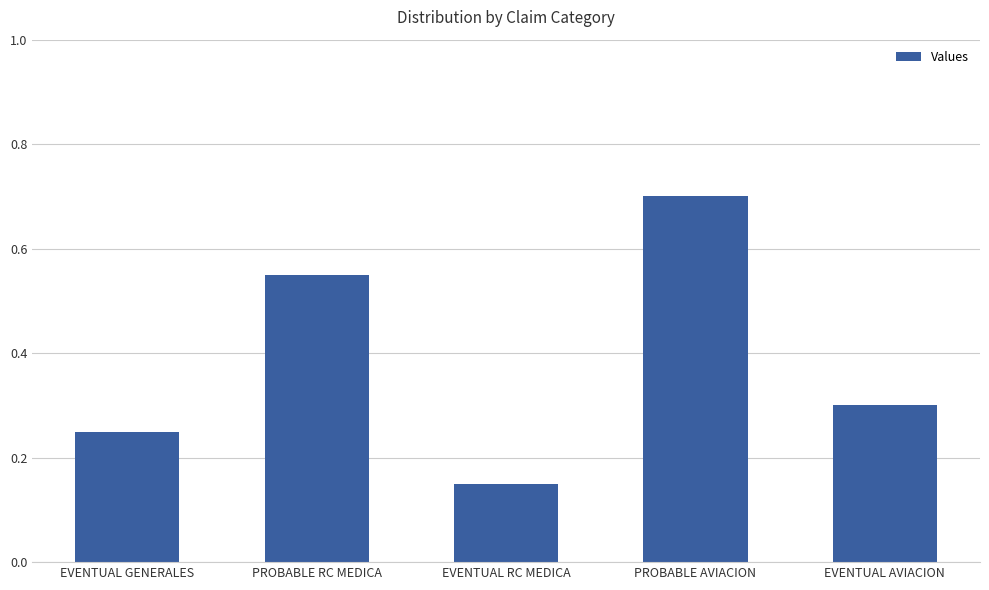

List the labels in order of value, largest first.

PROBABLE AVIACION, PROBABLE RC MEDICA, EVENTUAL AVIACION, EVENTUAL GENERALES, EVENTUAL RC MEDICA